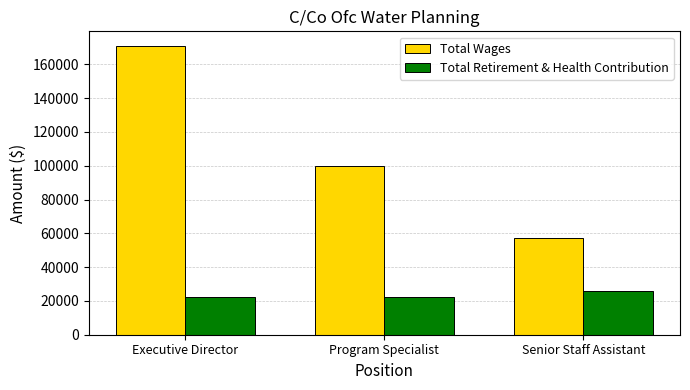

Which series has the widest spread of values?

Total Wages